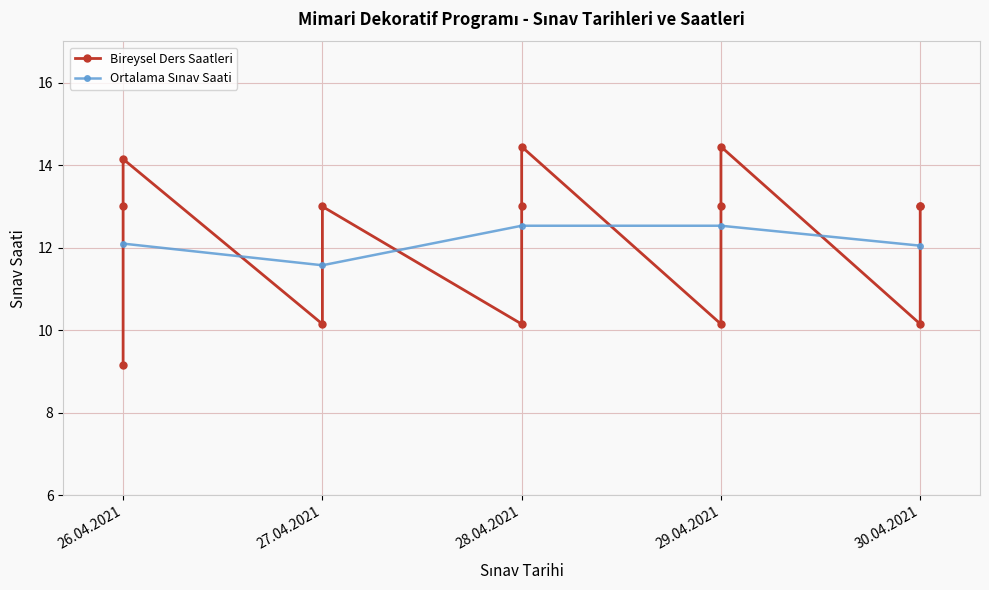

Rank the categories by value from lowest to highest.

26.04.2021, 27.04.2021, 29.04.2021, 30.04.2021, 28.04.2021